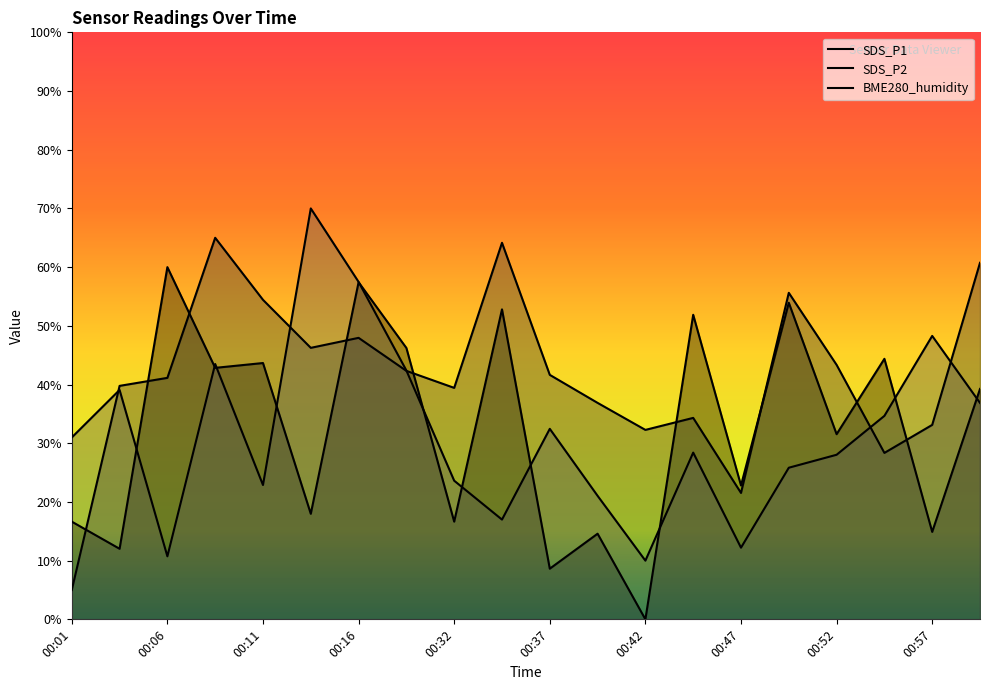

At which label does SDS_P2 first exceed 41?

00:06